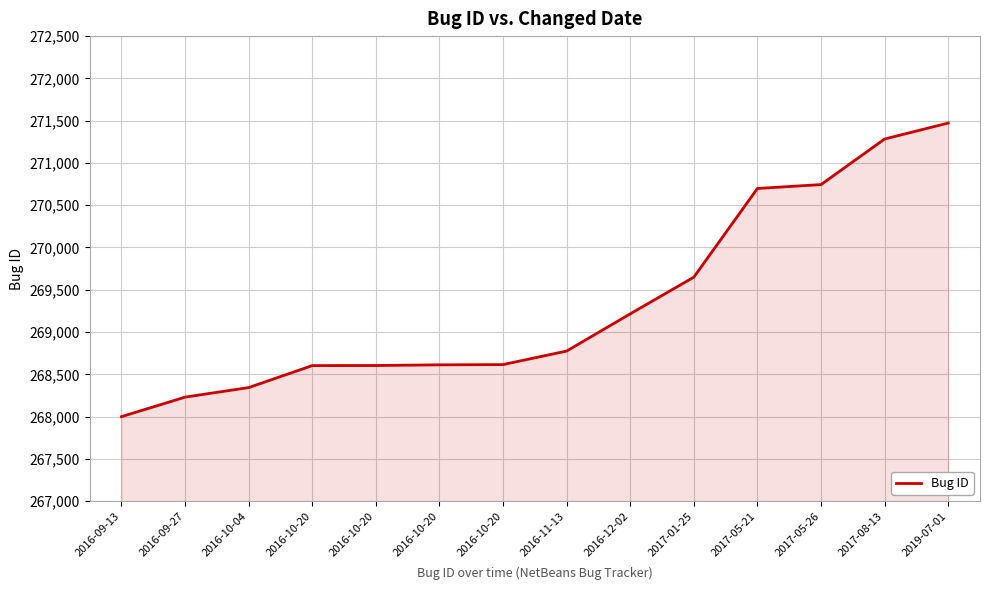

What is the value of the 8th point from the left?

268775